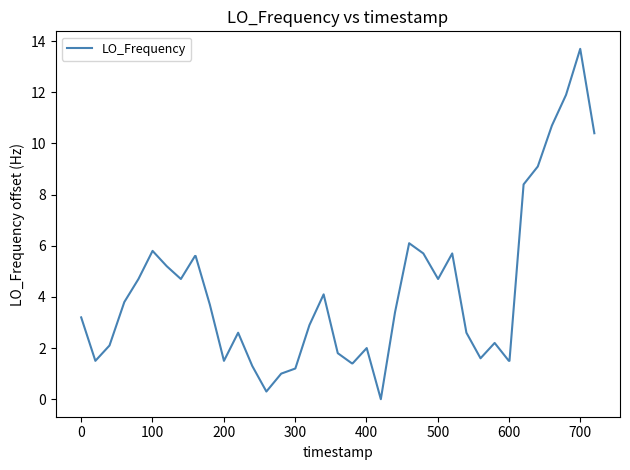

Reading right to left, transcribe all the data shown in this chart.

10.4	13.7	11.9	10.7	9.1	8.4	1.5	1.5	2.2	1.6	2.6	5.7	4.7	5.7	6.1	3.4	0.0	2.0	1.4	1.4	1.8	4.1	2.9	1.2	1.0	0.3	1.3	2.6	1.5	3.7	5.6	5.6	4.7	5.2	5.8	4.7	3.8	2.1	1.5	3.2